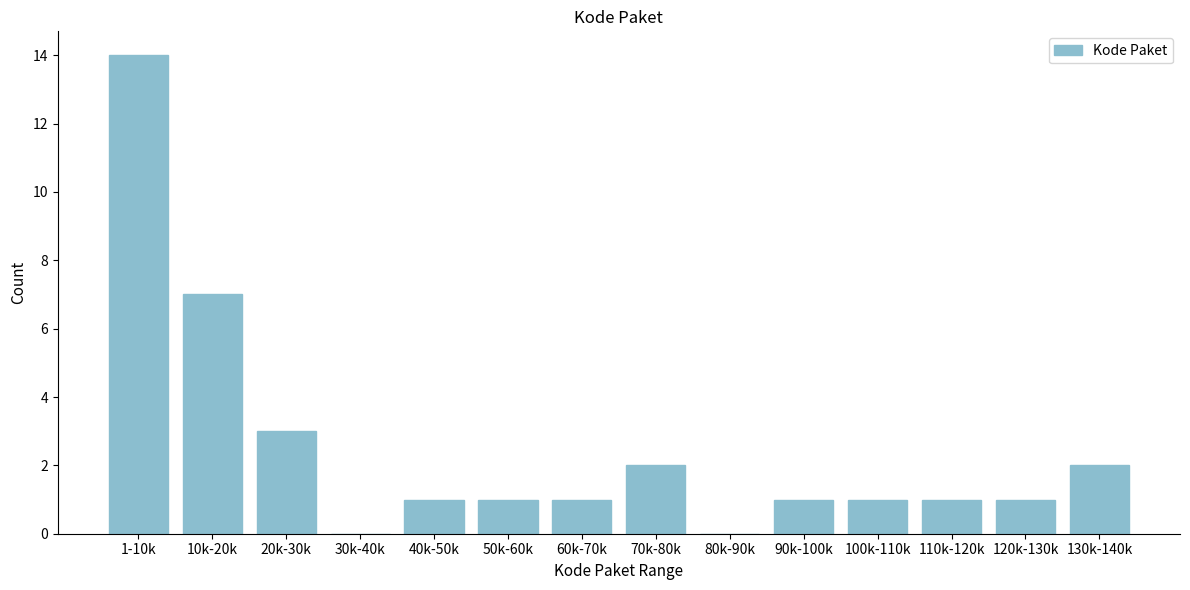

Reading left to right, what are all the values shown in this chart?

1-10k=14	10k-20k=7	20k-30k=3	30k-40k=0	40k-50k=1	50k-60k=1	60k-70k=1	70k-80k=2	80k-90k=0	90k-100k=1	100k-110k=1	110k-120k=1	120k-130k=1	130k-140k=2